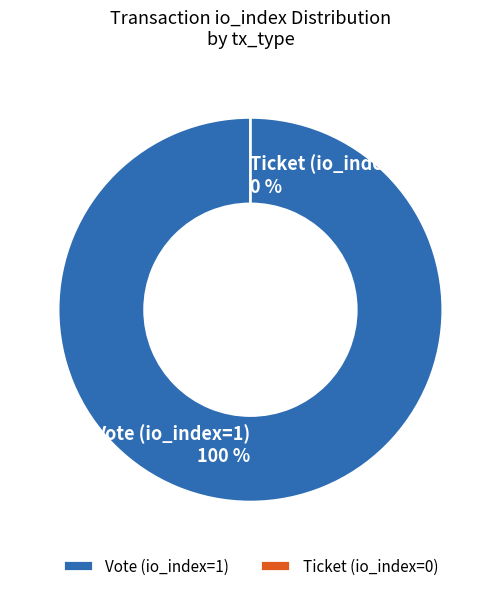

Is there any slice that represents more than half of the pie?

Yes